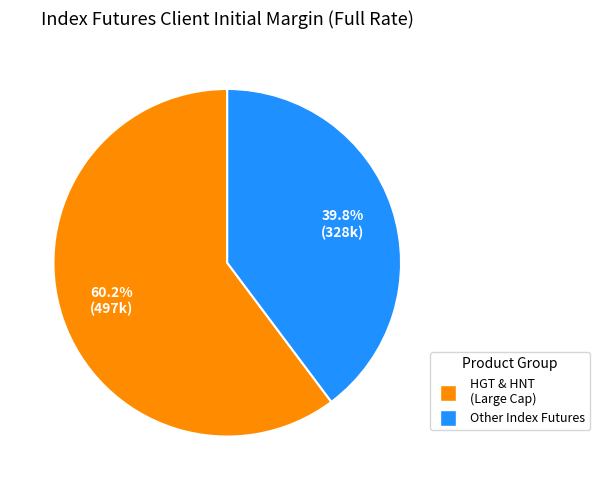

Is there any slice that represents more than half of the pie?

Yes